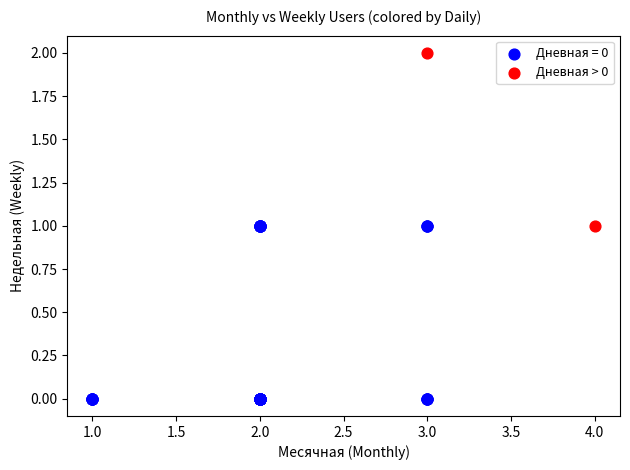

What are all the series names shown in the legend?

Дневная = 0, Дневная > 0